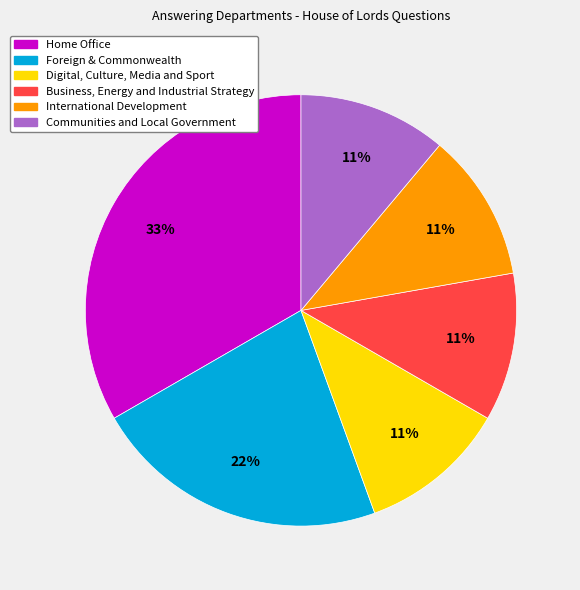

Approximately how many times larger is the value at Business, Energy and Industrial Strategy compared to Foreign & Commonwealth?

0.5